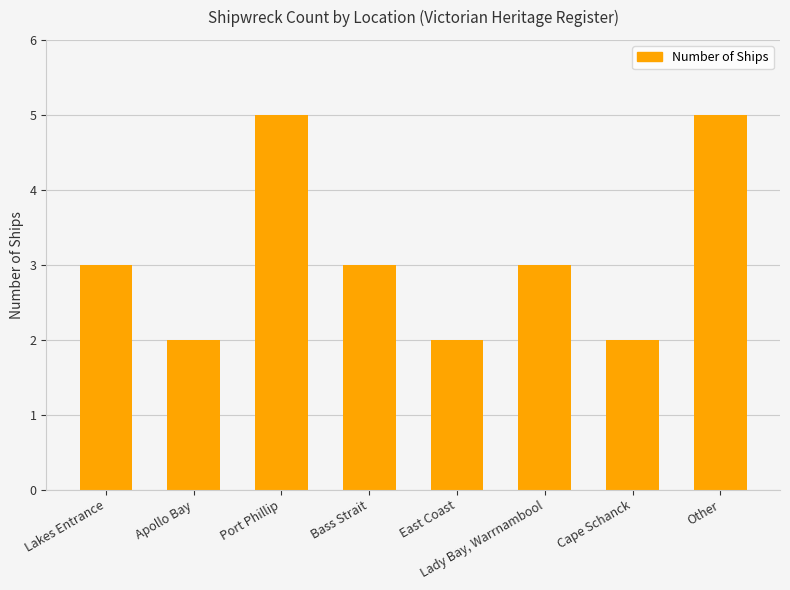

What position from the left is Other?

8